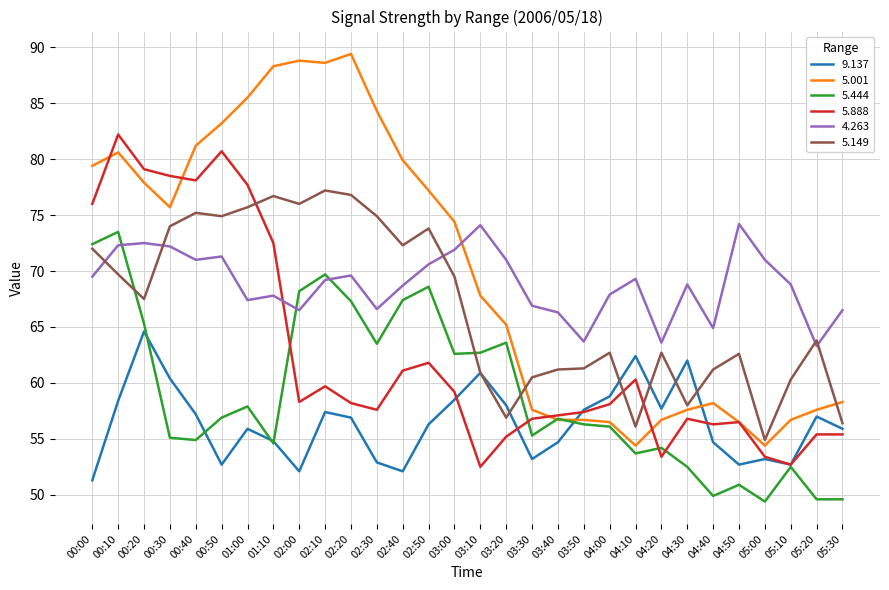

What is the maximum value shown in the chart?

89.4